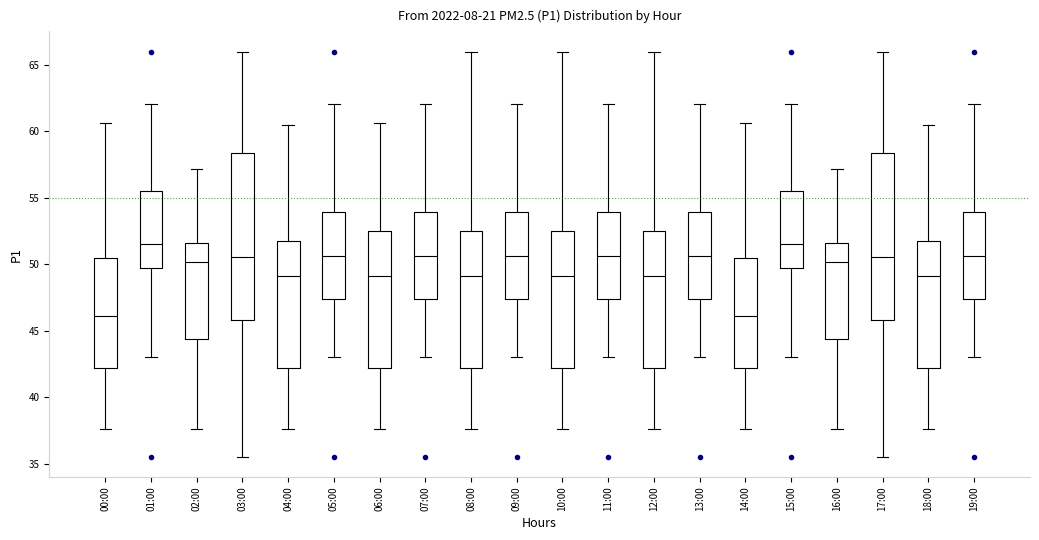

Reading left to right, read every box against the y-axis: the position of its median line, the range the box covers, and the ends of its whiskers. The values are not printed on the chart, so give them approximately, as read against the axis.

00:00: median 46.0, box 42.0 to 50.5, whiskers 37.5 to 60.5
01:00: median 51.5, box 49.5 to 55.5, whiskers 43.0 to 62.0
02:00: median 50.0, box 44.5 to 51.5, whiskers 37.5 to 57.0
03:00: median 50.5, box 46.0 to 58.5, whiskers 35.5 to 66.0
04:00: median 49.0, box 42.0 to 51.5, whiskers 37.5 to 60.5
05:00: median 50.5, box 47.5 to 54.0, whiskers 43.0 to 62.0
06:00: median 49.0, box 42.0 to 52.5, whiskers 37.5 to 60.5
07:00: median 50.5, box 47.5 to 54.0, whiskers 43.0 to 62.0
08:00: median 49.0, box 42.0 to 52.5, whiskers 37.5 to 66.0
09:00: median 50.5, box 47.5 to 54.0, whiskers 43.0 to 62.0
10:00: median 49.0, box 42.0 to 52.5, whiskers 37.5 to 66.0
11:00: median 50.5, box 47.5 to 54.0, whiskers 43.0 to 62.0
12:00: median 49.0, box 42.0 to 52.5, whiskers 37.5 to 66.0
13:00: median 50.5, box 47.5 to 54.0, whiskers 43.0 to 62.0
14:00: median 46.0, box 42.0 to 50.5, whiskers 37.5 to 60.5
15:00: median 51.5, box 49.5 to 55.5, whiskers 43.0 to 62.0
16:00: median 50.0, box 44.5 to 51.5, whiskers 37.5 to 57.0
17:00: median 50.5, box 46.0 to 58.5, whiskers 35.5 to 66.0
18:00: median 49.0, box 42.0 to 51.5, whiskers 37.5 to 60.5
19:00: median 50.5, box 47.5 to 54.0, whiskers 43.0 to 62.0